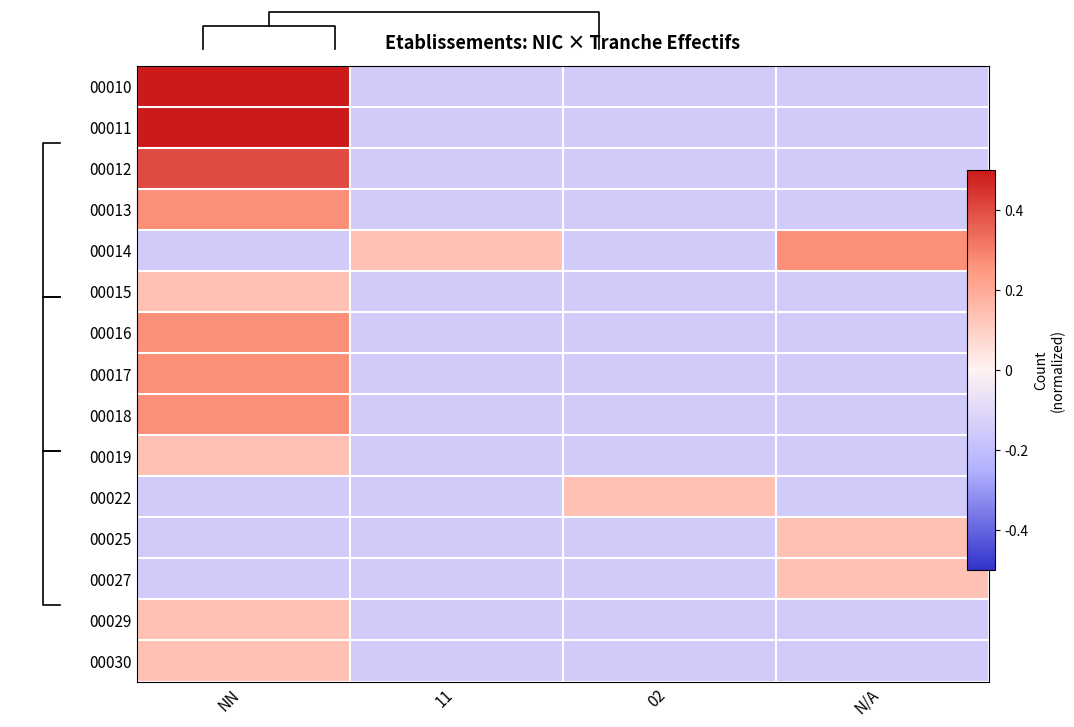

At which label does 00025 first exceed 0?

N/A